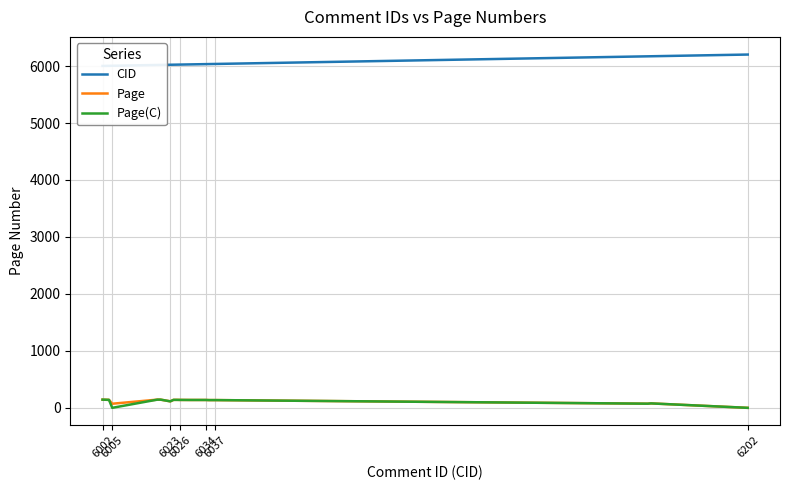

True or false: CID has more than 2 points higher than both neighbors.

False